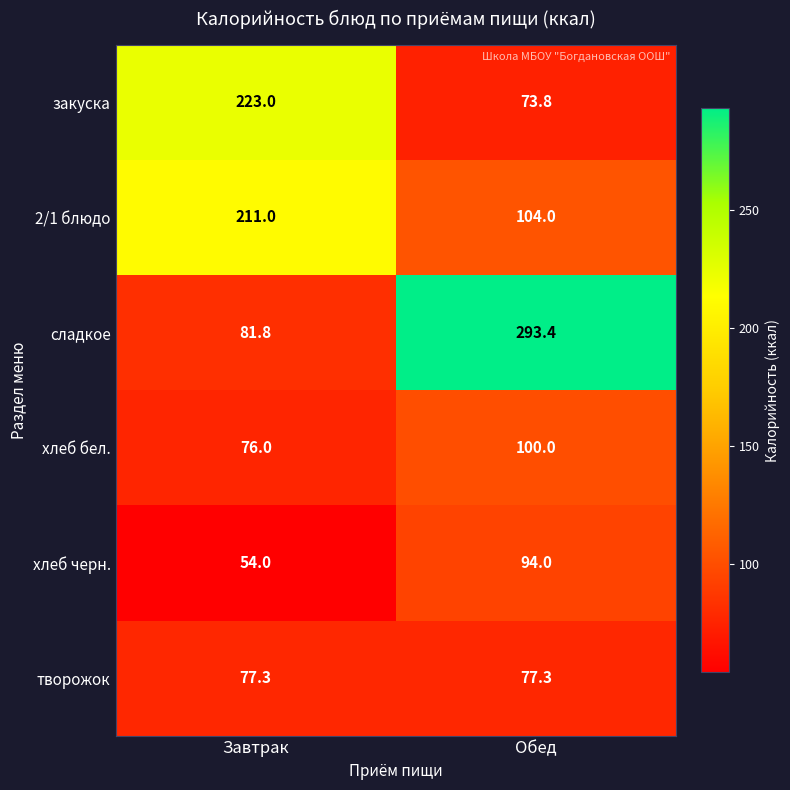

Reading left to right, extract all data points from this chart.

закуска: 223.0	73.8
2/1 блюдо: 211.0	104.0
сладкое: 81.8	293.4
хлеб бел.: 76.0	100.0
хлеб черн.: 54.0	94.0
творожок: 77.3	77.3